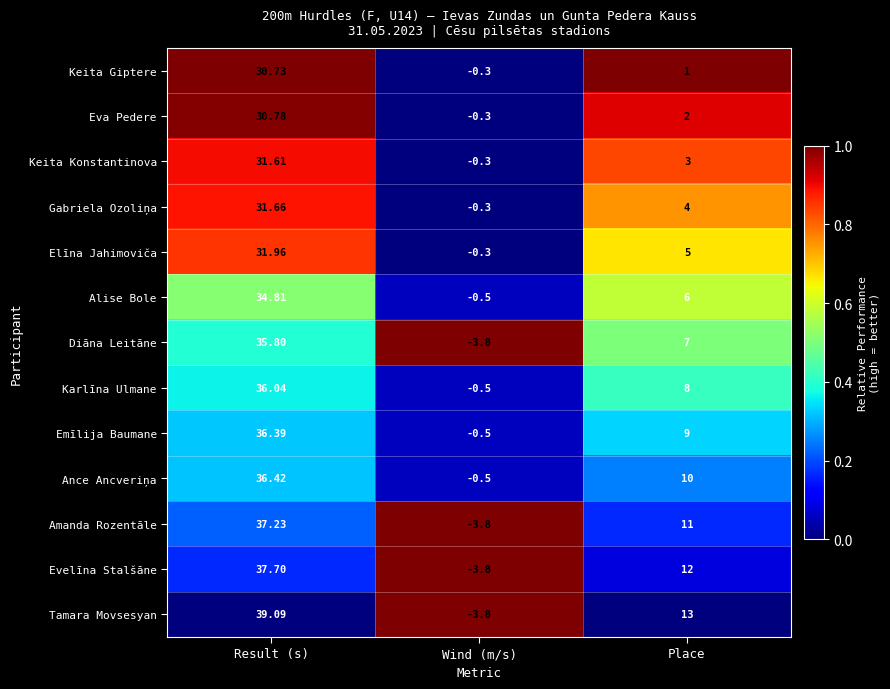

At which label is Elīna Jahimoviča closest to 15?

Place